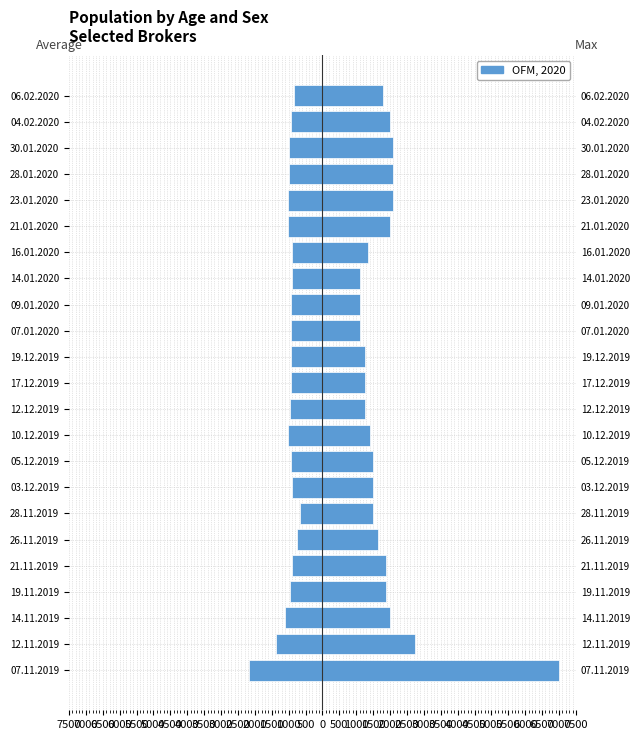

How many series are shown in this chart?

2